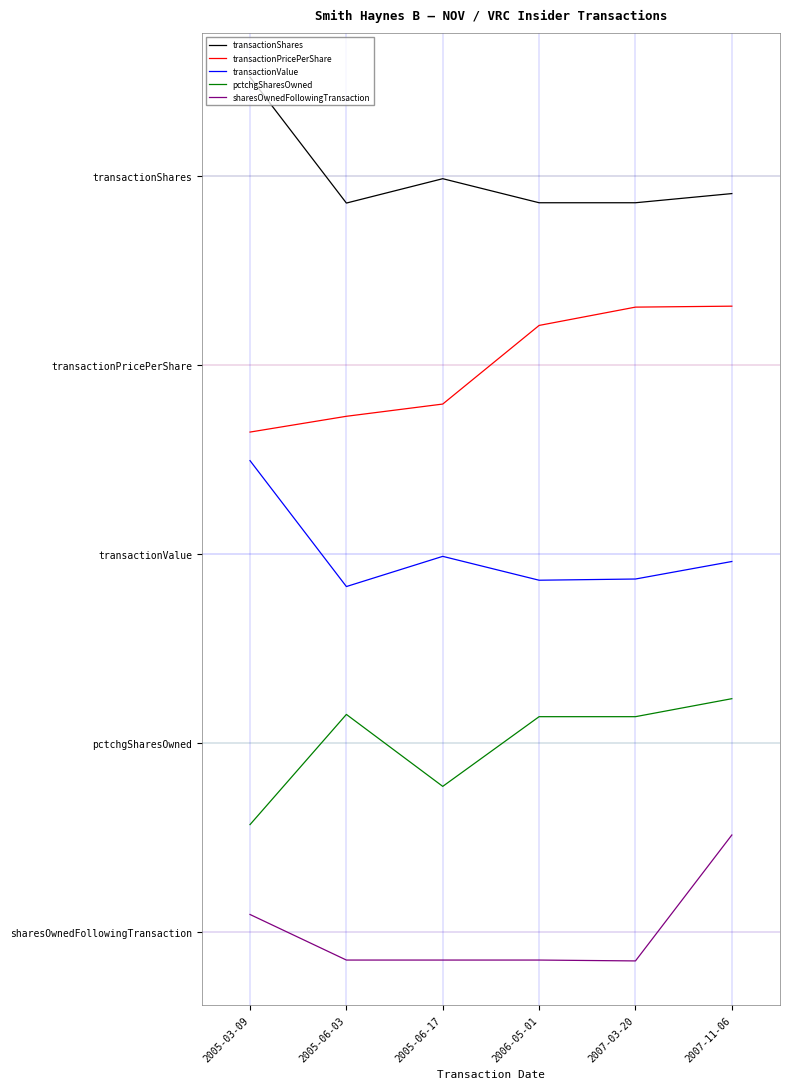

What are all the series names shown in the legend?

transactionShares, transactionPricePerShare, transactionValue, pctchgSharesOwned, sharesOwnedFollowingTransaction